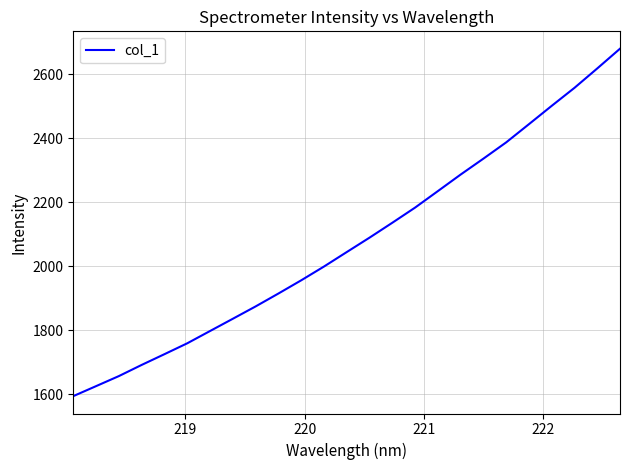

What is the difference between the maximum and minimum values?

1085.4